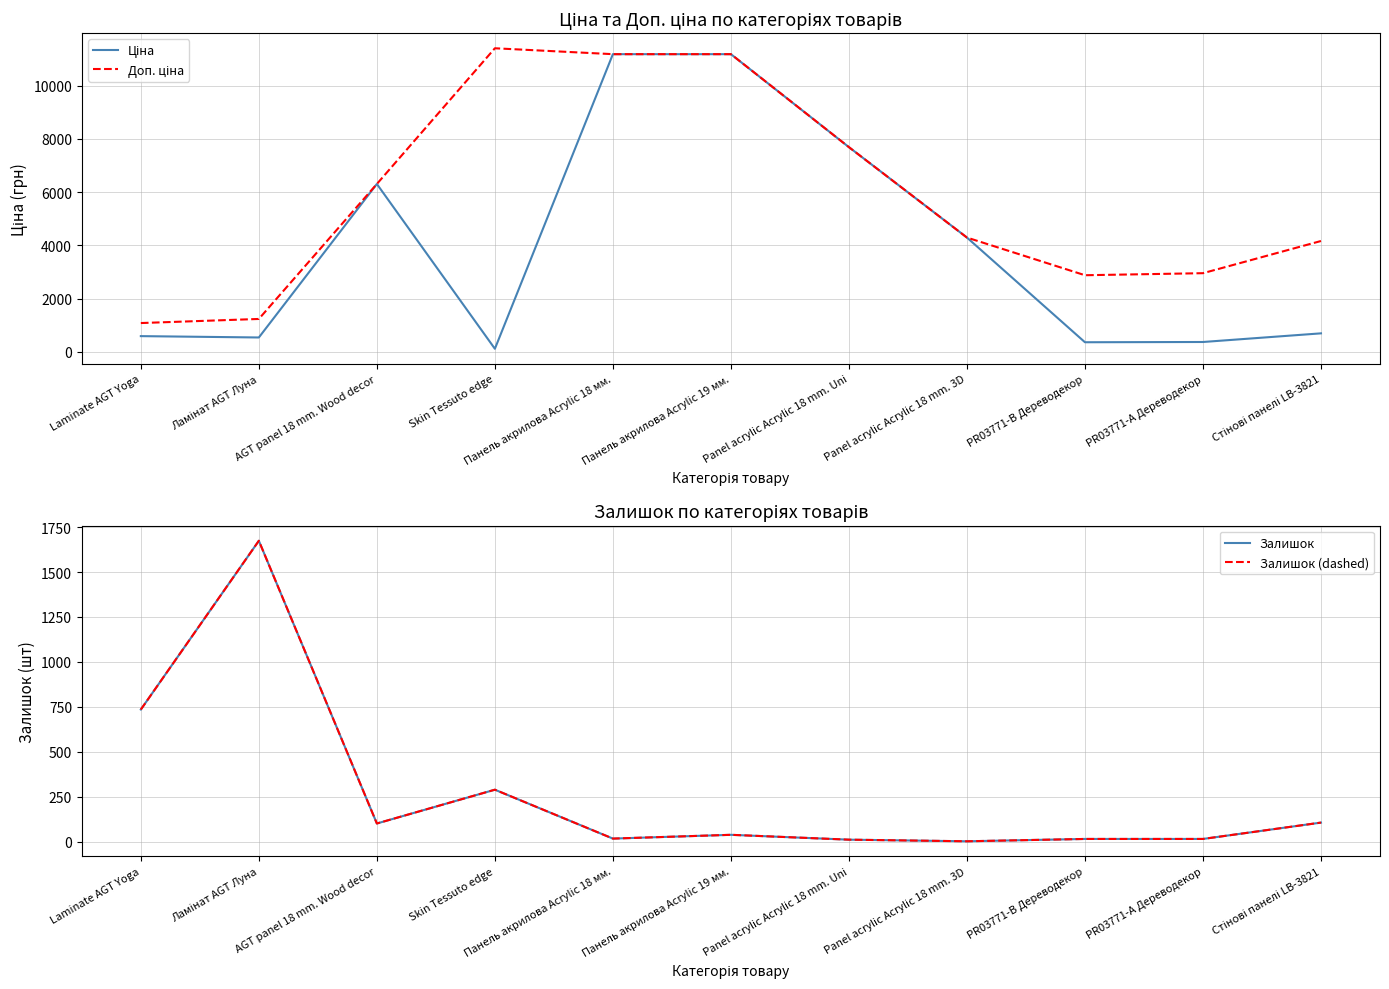

How many distinct data groups are displayed?

4